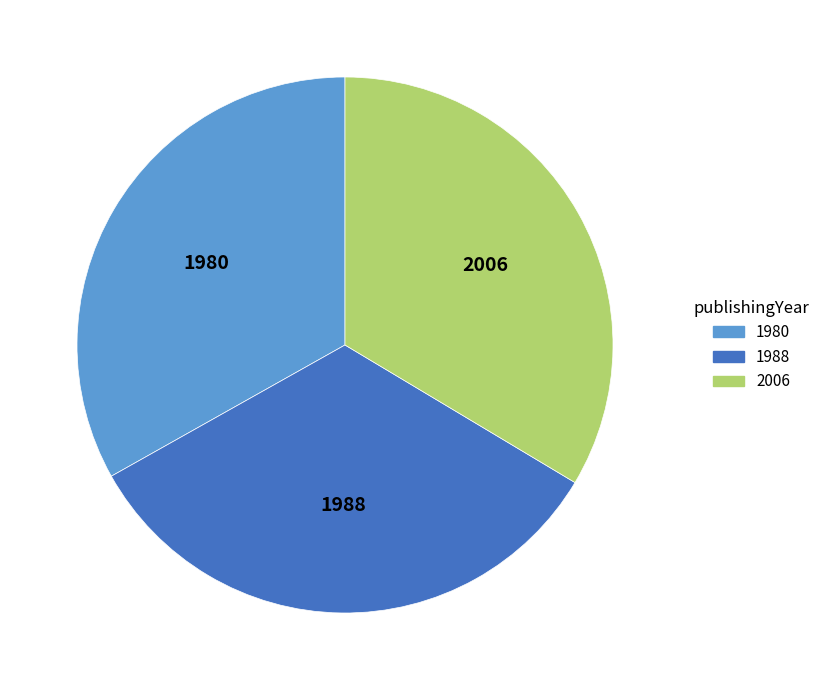

Is it true that 1980 is 28% of the pie?

False